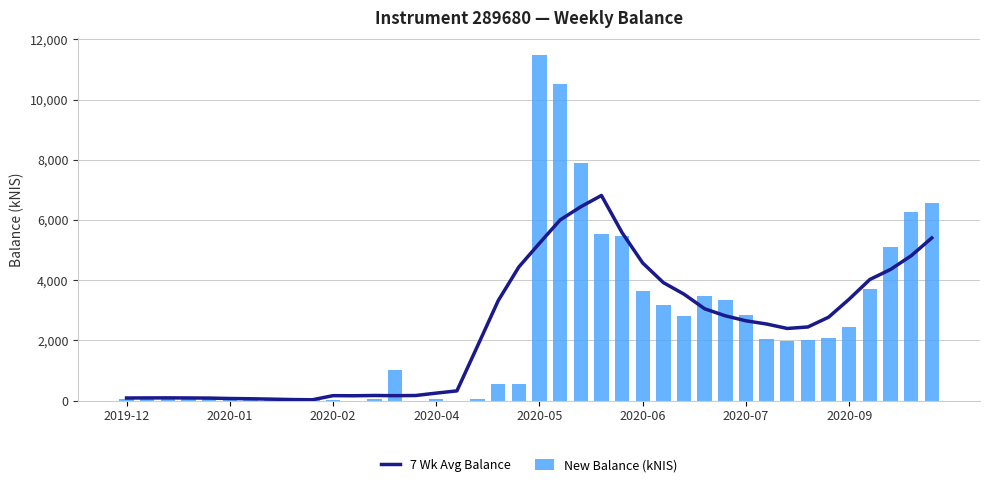

How many values in the 7 Wk Avg Balance series are below 2543?

20